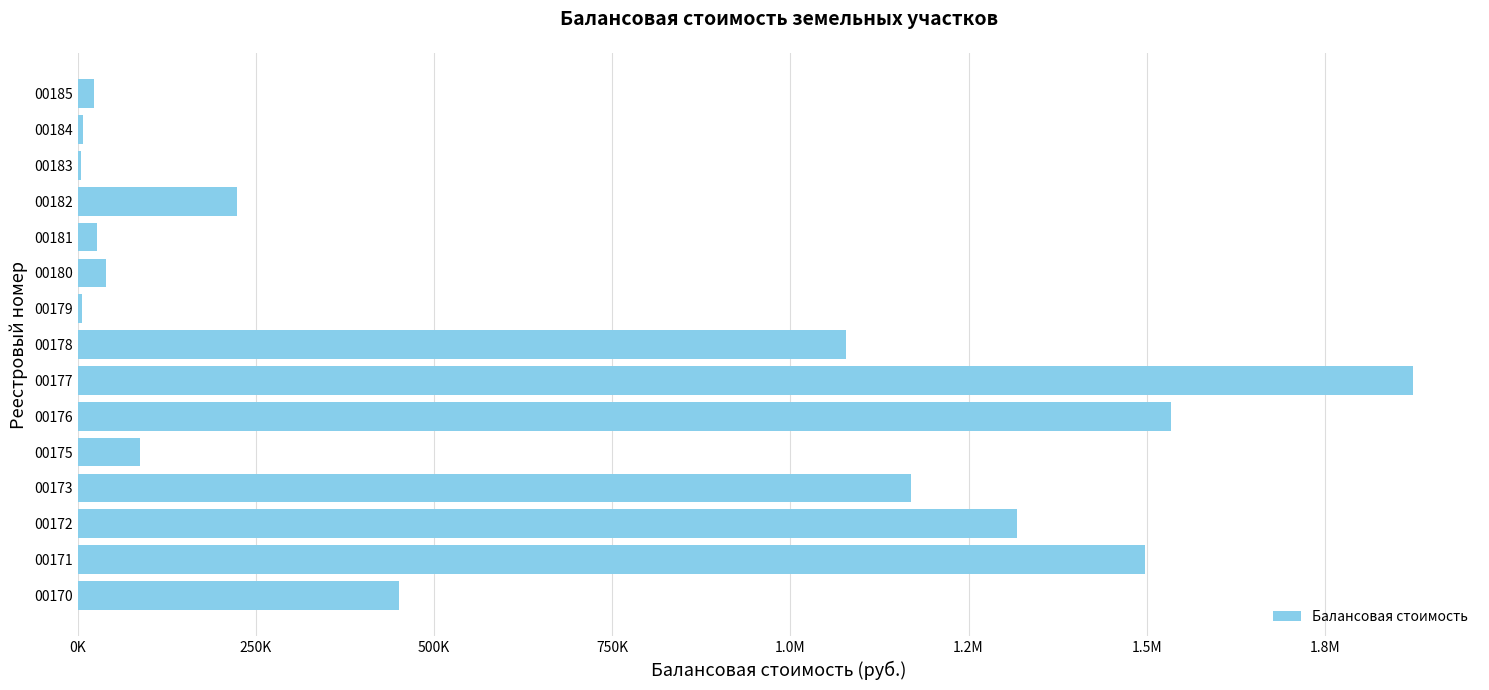

What is the average value?

622889.9